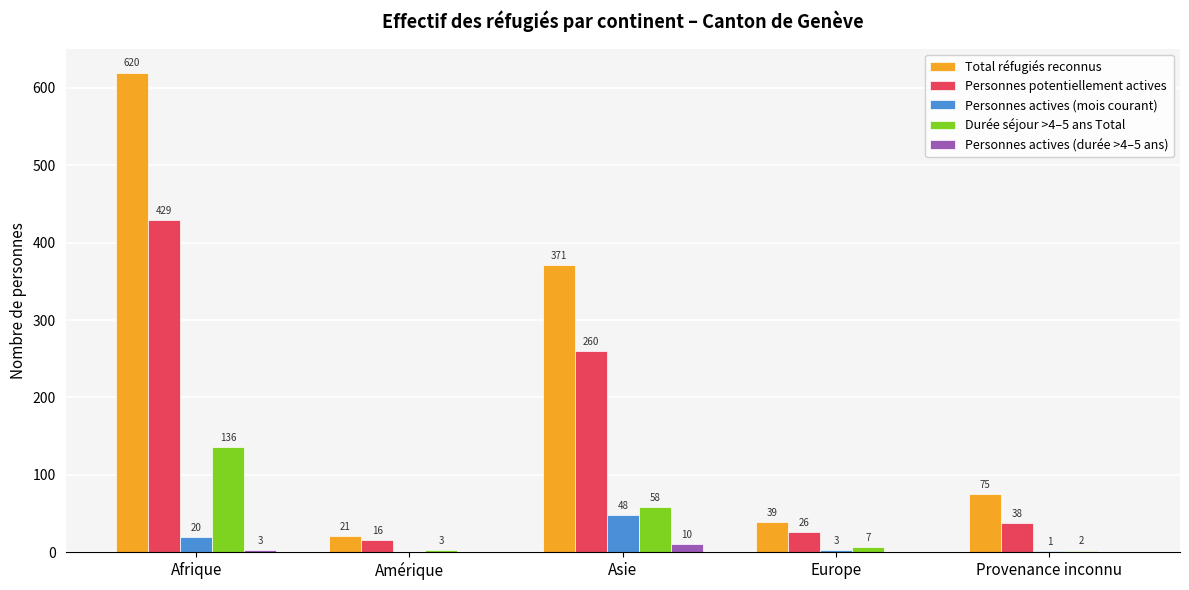

Reading left to right, extract all data points from this chart.

Total réfugiés reconnus: 620	21	371	39	75
Personnes potentiellement actives: 429	16	260	26	38
Personnes actives (mois courant): 20	0	48	3	1
Durée séjour >4–5 ans Total: 136	3	58	7	2
Personnes actives (durée >4–5 ans): 3	0	10	0	0